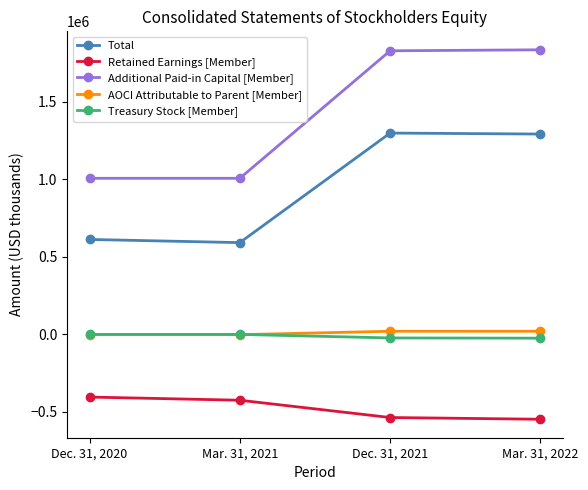

How many data points in Treasury Stock [Member] are less than 0?

2